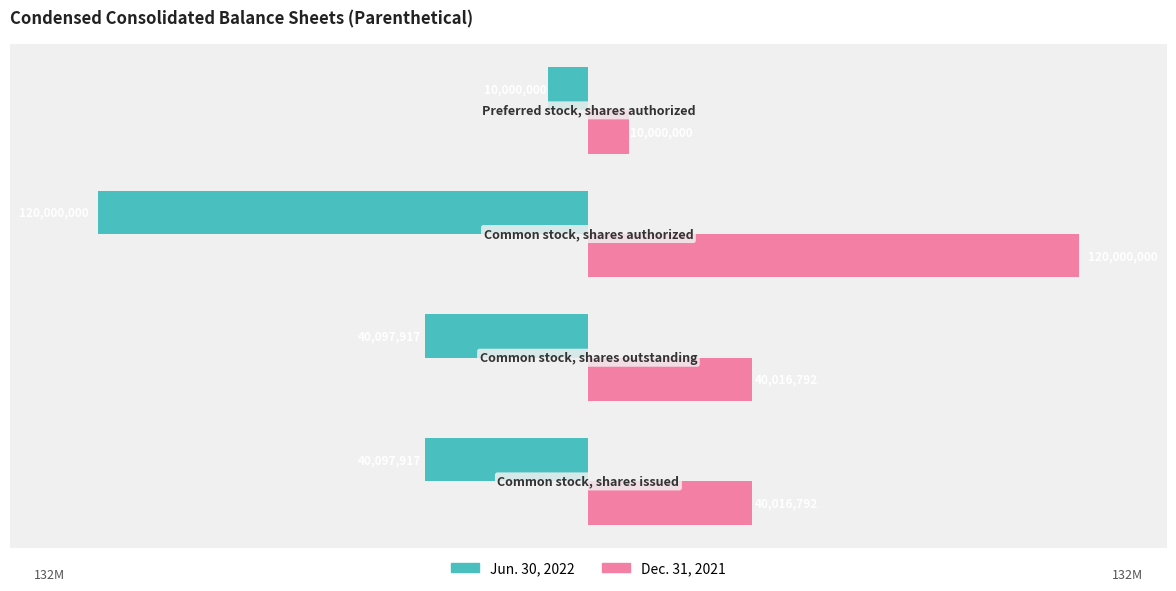

What is the difference between the maximum and second lowest values in the Dec. 31, 2021 series?

79983208